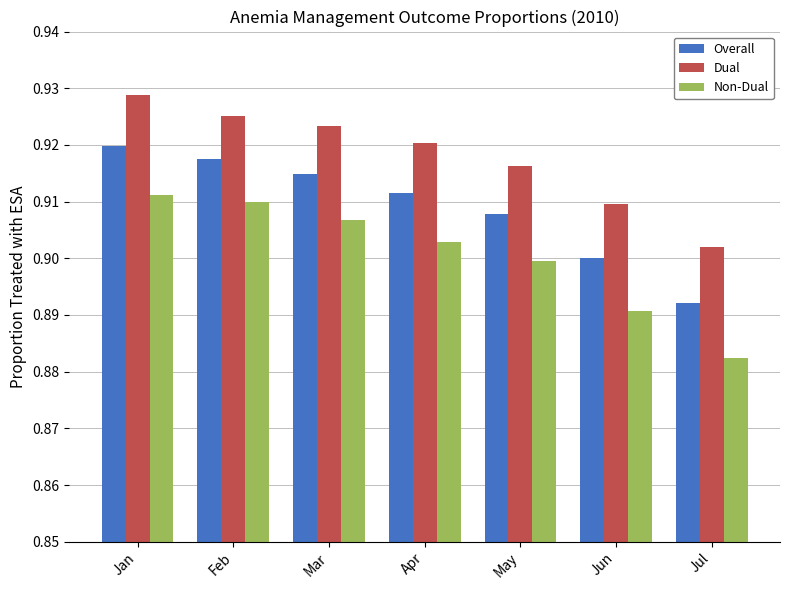

List the series in order of their overall mean, lowest first.

Non-Dual, Overall, Dual